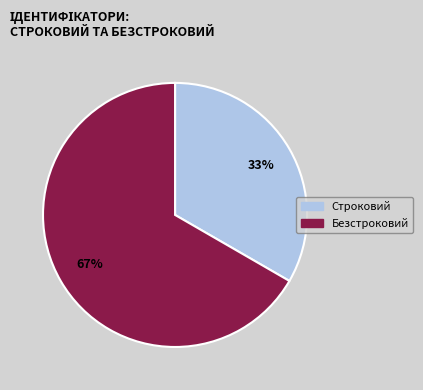

Is the sum of Строковий and Безстроковий greater than half?

Yes